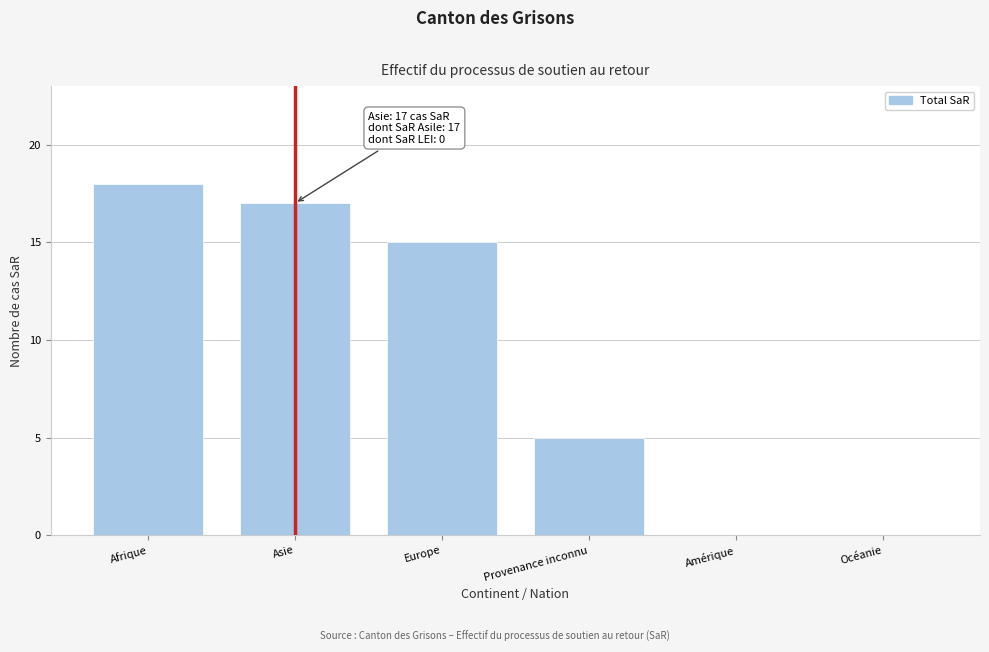

Reading left to right, list all the values displayed in this chart.

Afrique=18	Asie=17	Europe=15	Provenance inconnu=5	Amérique=0	Océanie=0